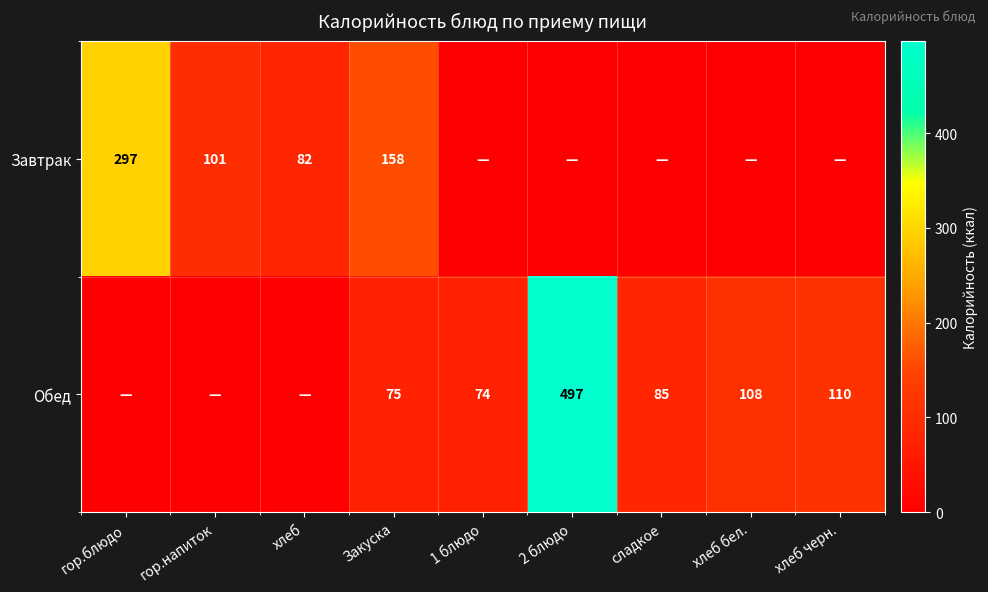

What is the difference between the highest and lowest values at Закуска?

83